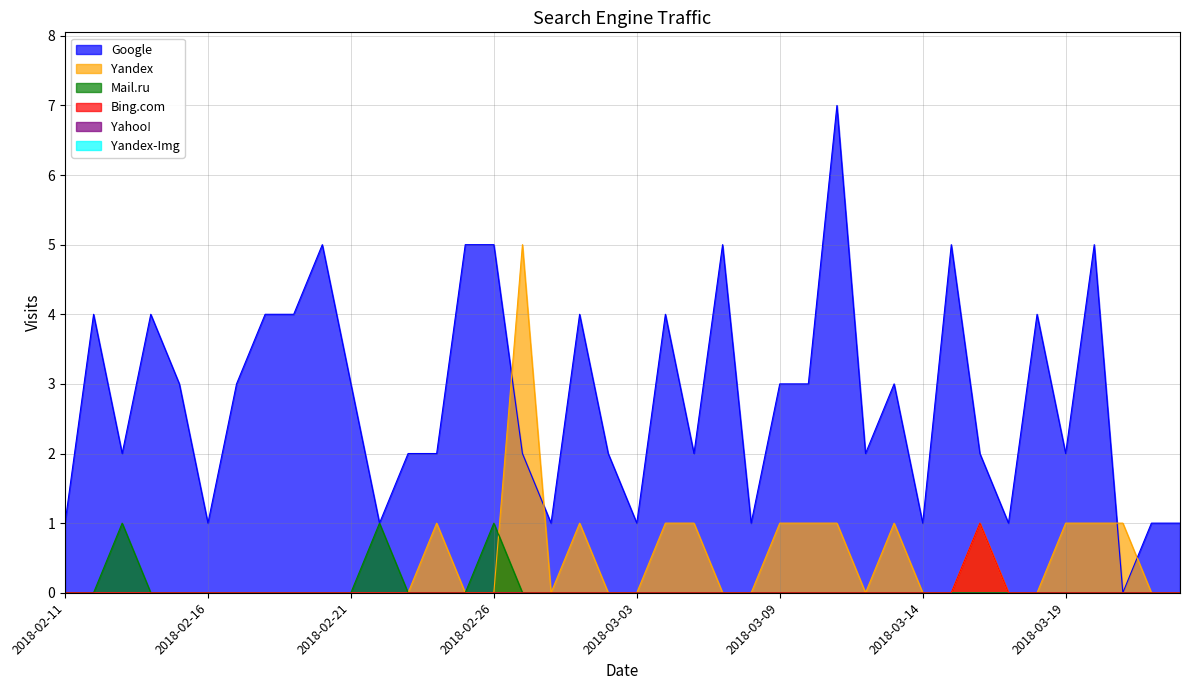

What is the difference between the second highest and second lowest values in the Yandex series?

1